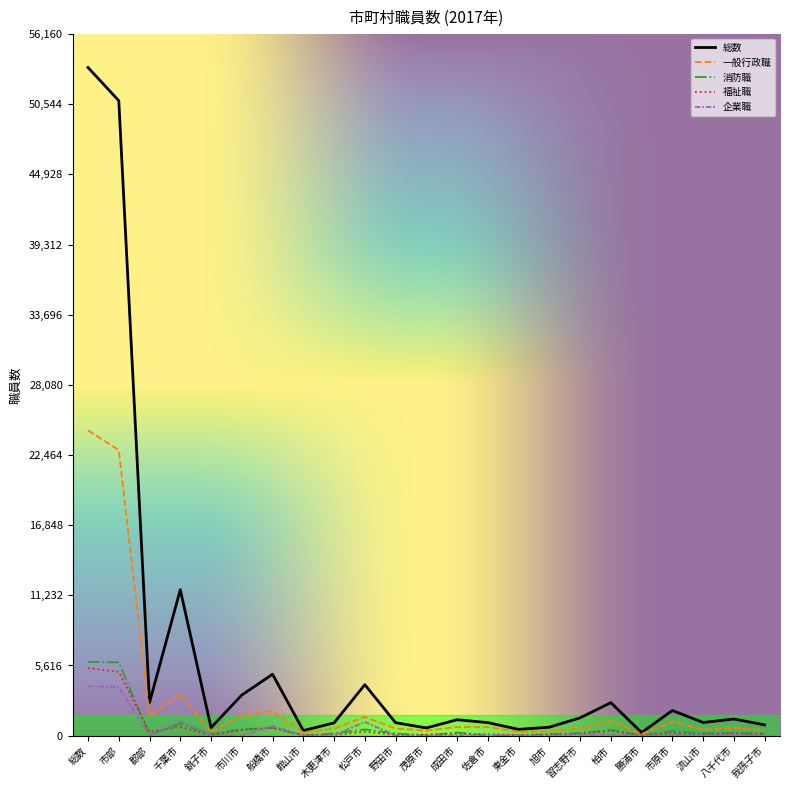

How many values in the 企業職 series are below 37?

11